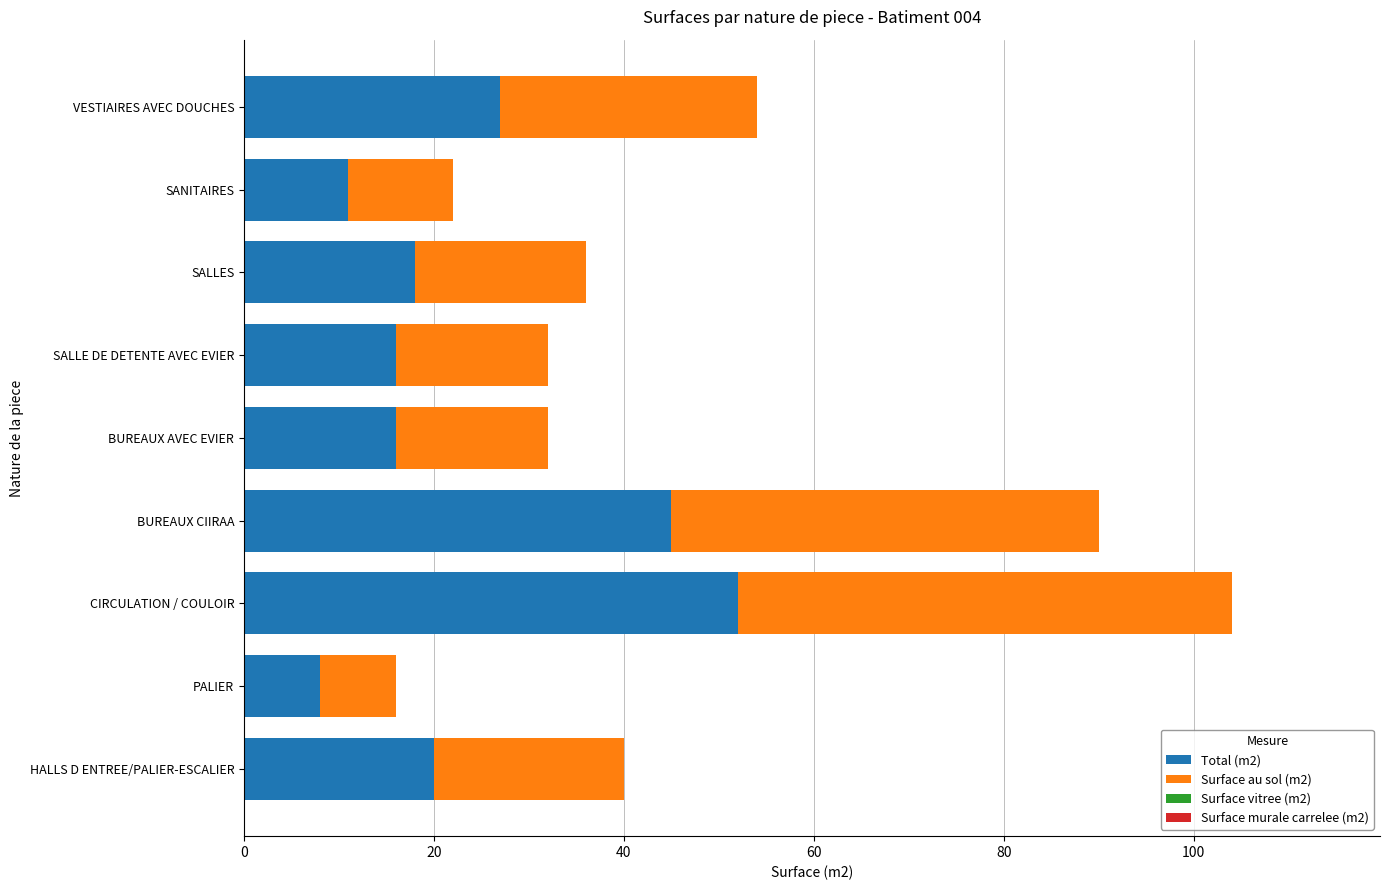

What is the average value of the Total (m2) series?

24